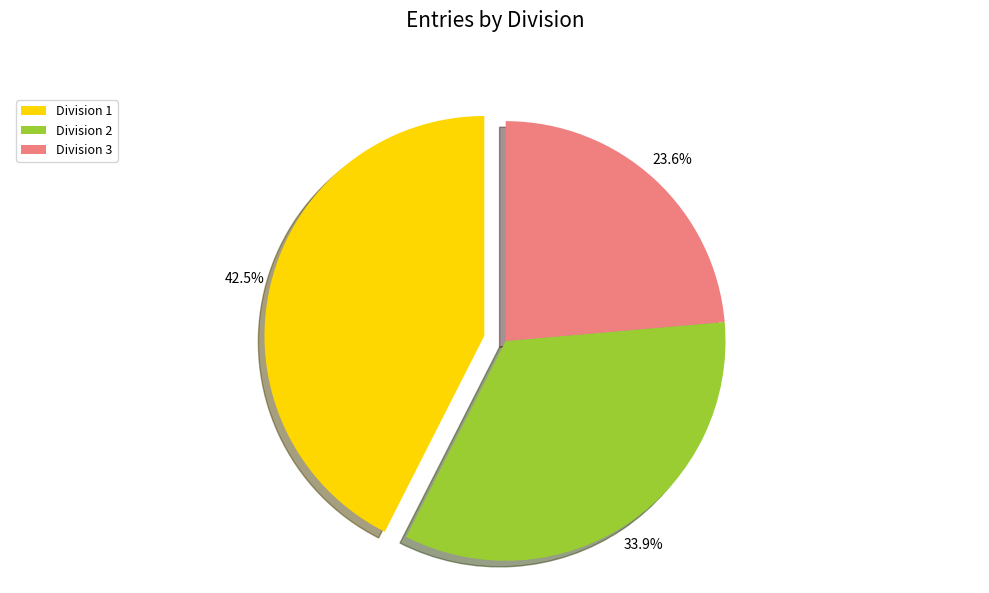

How much of the chart is everything except Division 3?

76.4%